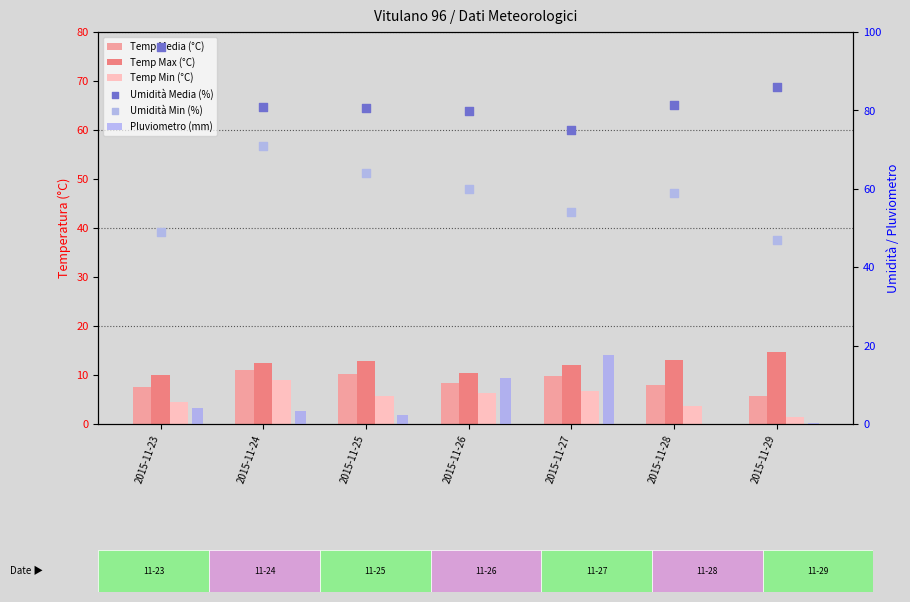

Which series has the largest total across all categories?

Umidità Media (%)